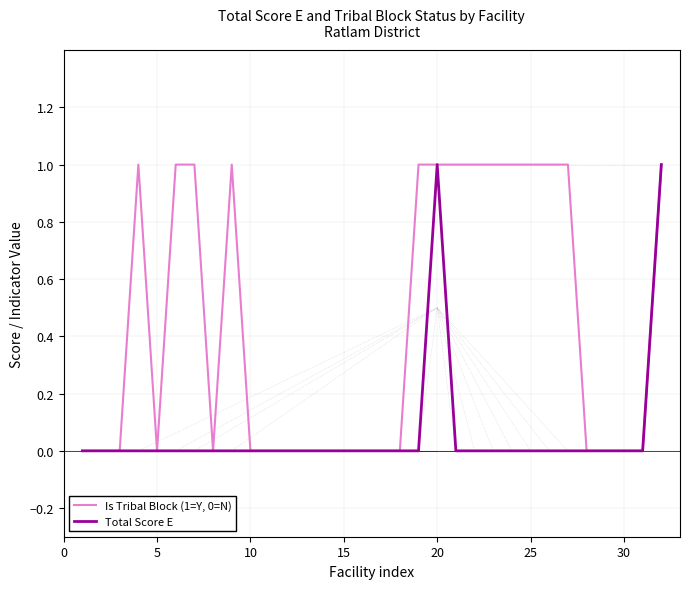

Rank the series by their average value, from lowest to highest.

Total Score E, Is Tribal Block (1=Y, 0=N)